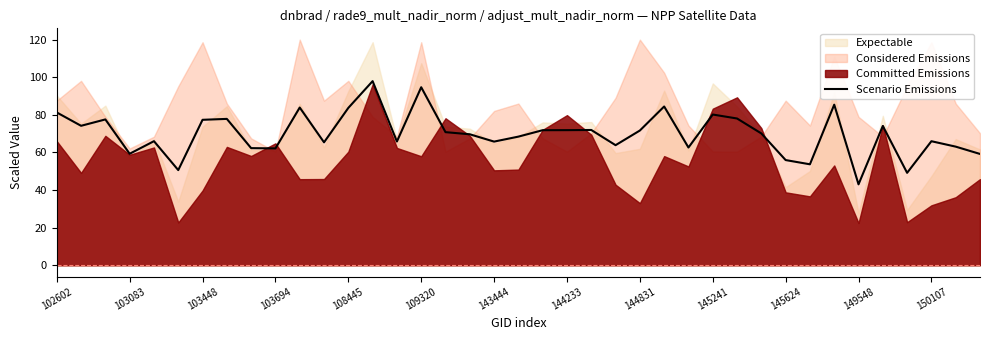

Which category has the lowest value in the Scenario Emissions series?

149548